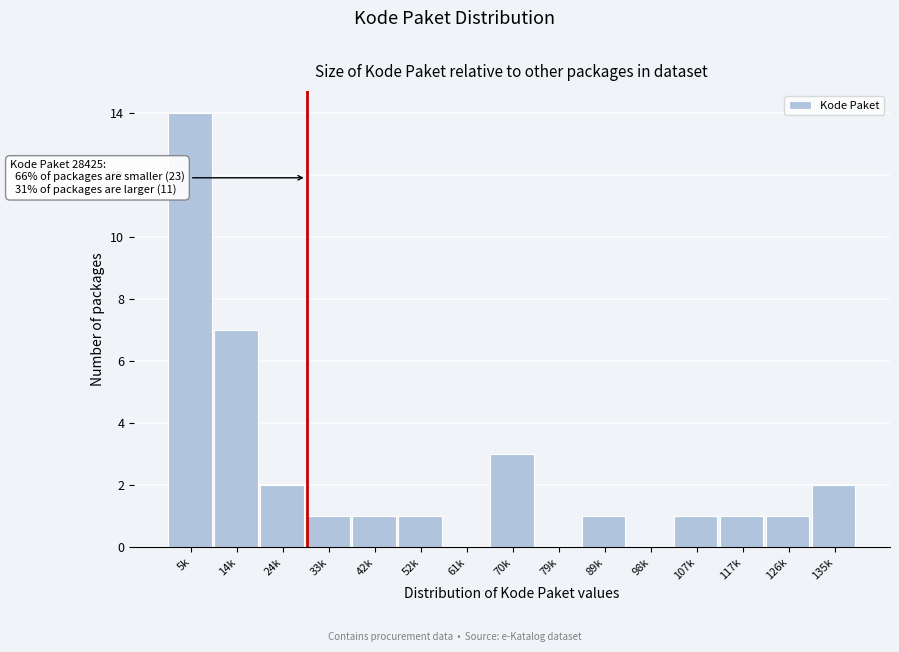

Reading left to right, what are all the values shown in this chart?

5k=14	14k=7	24k=2	33k=1	42k=1	52k=1	61k=0	70k=3	79k=0	89k=1	98k=0	107k=1	117k=1	126k=1	135k=2